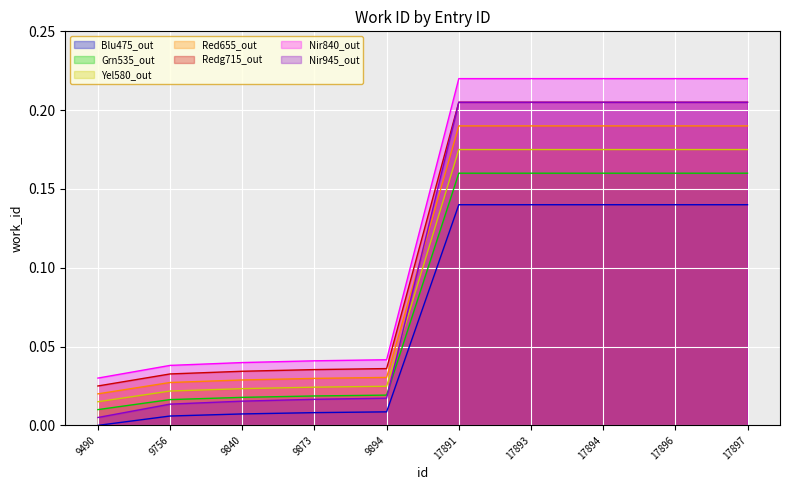

What is the change in value from 9840 to 17897?

+0.2